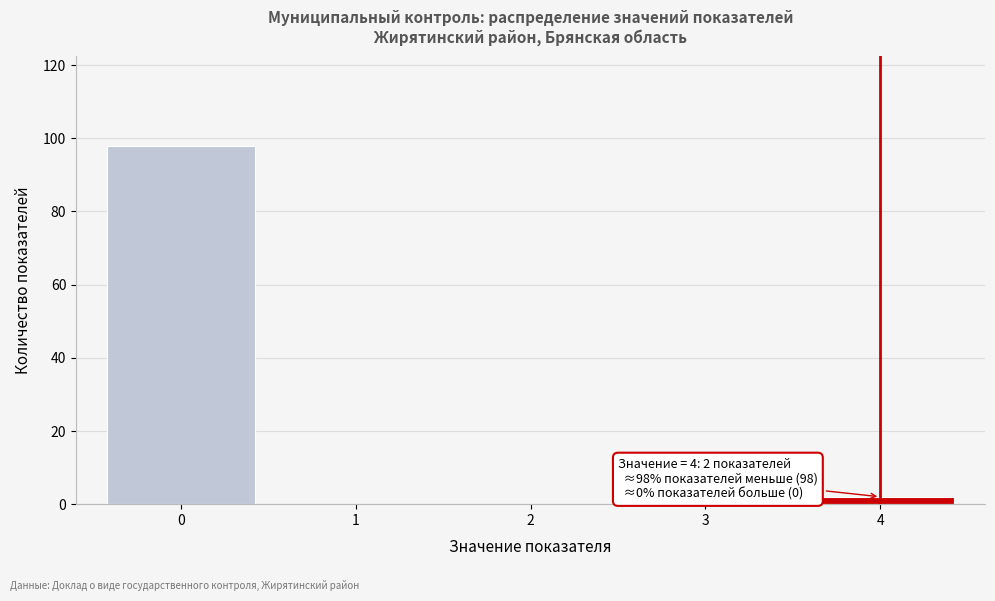

Over which range of the x-axis is the bar tallest?

-0.5 to 0.5